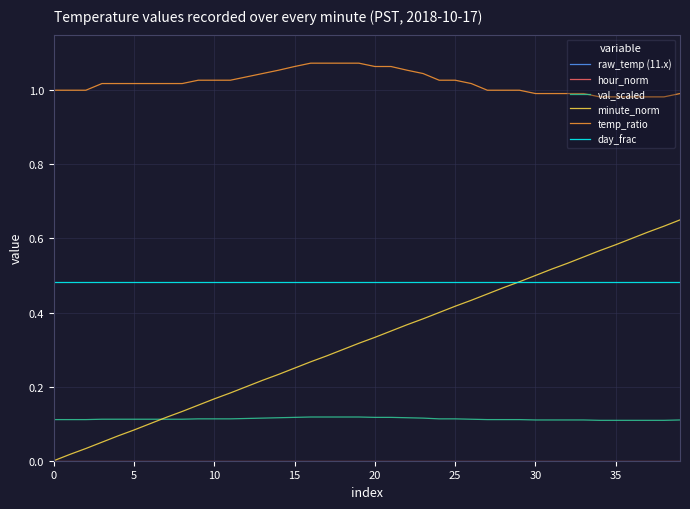

What are all the series names shown in the legend?

raw_temp (11.x), hour_norm, val_scaled, minute_norm, temp_ratio, day_frac